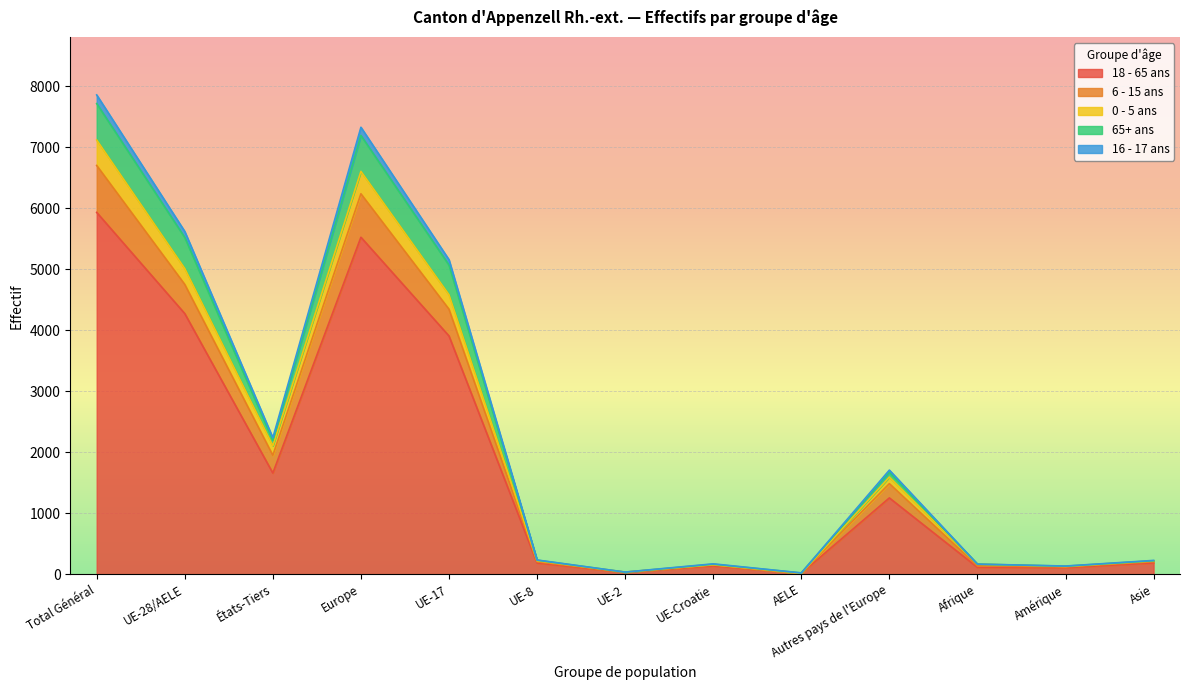

Which category has the highest value in the 18 - 65 ans series?

Total Général